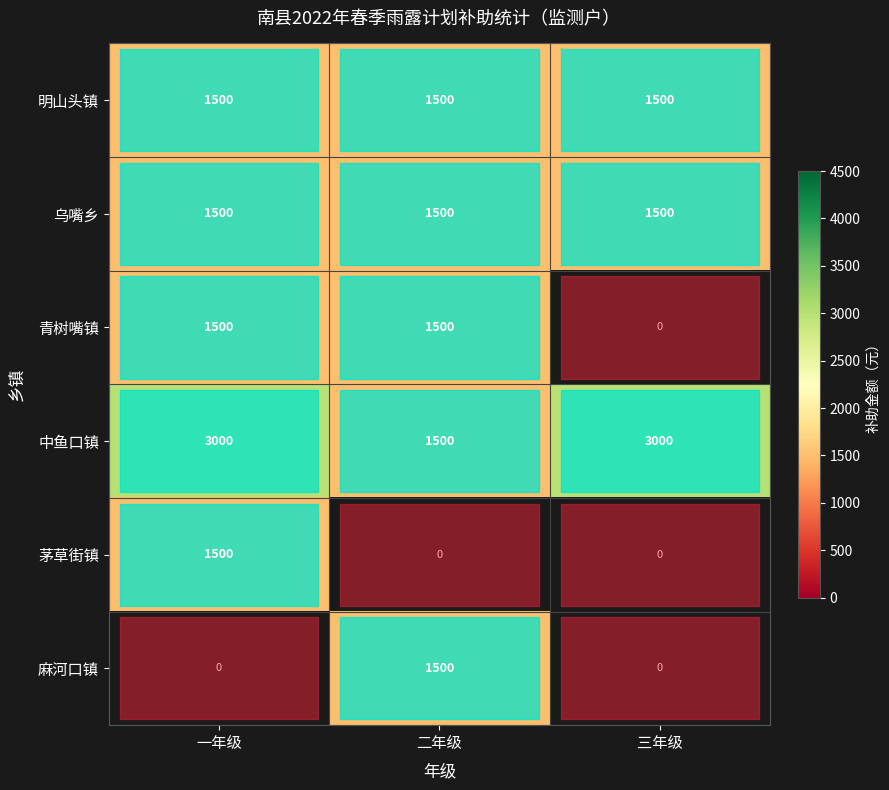

What is the highest value of the 中鱼口镇 series?

3000